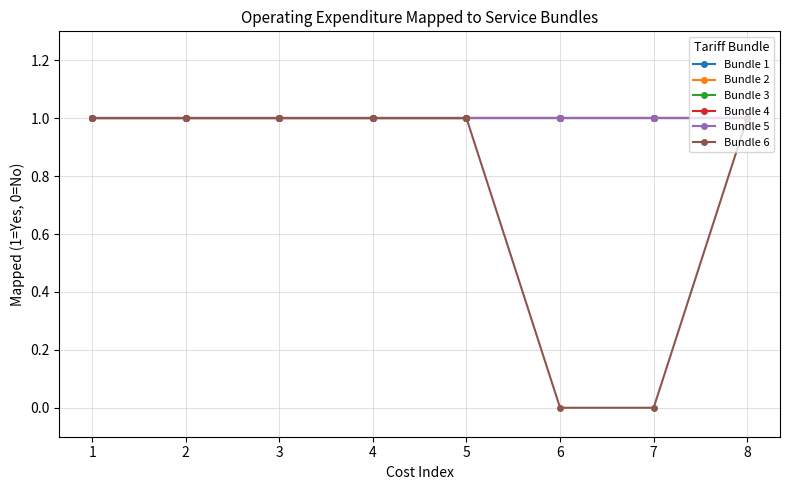

Does the chart have visible grid lines?

Yes